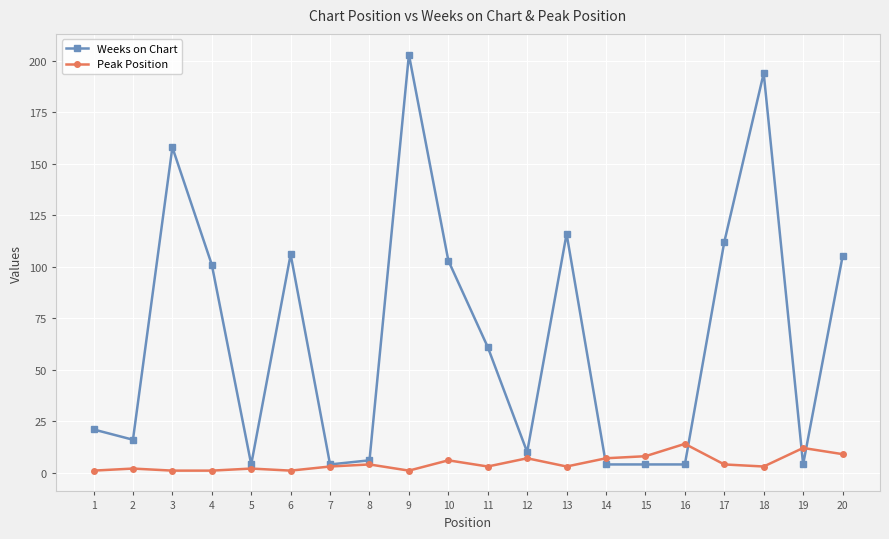

Rank the series at 19 from highest to lowest value.

Peak Position, Weeks on Chart